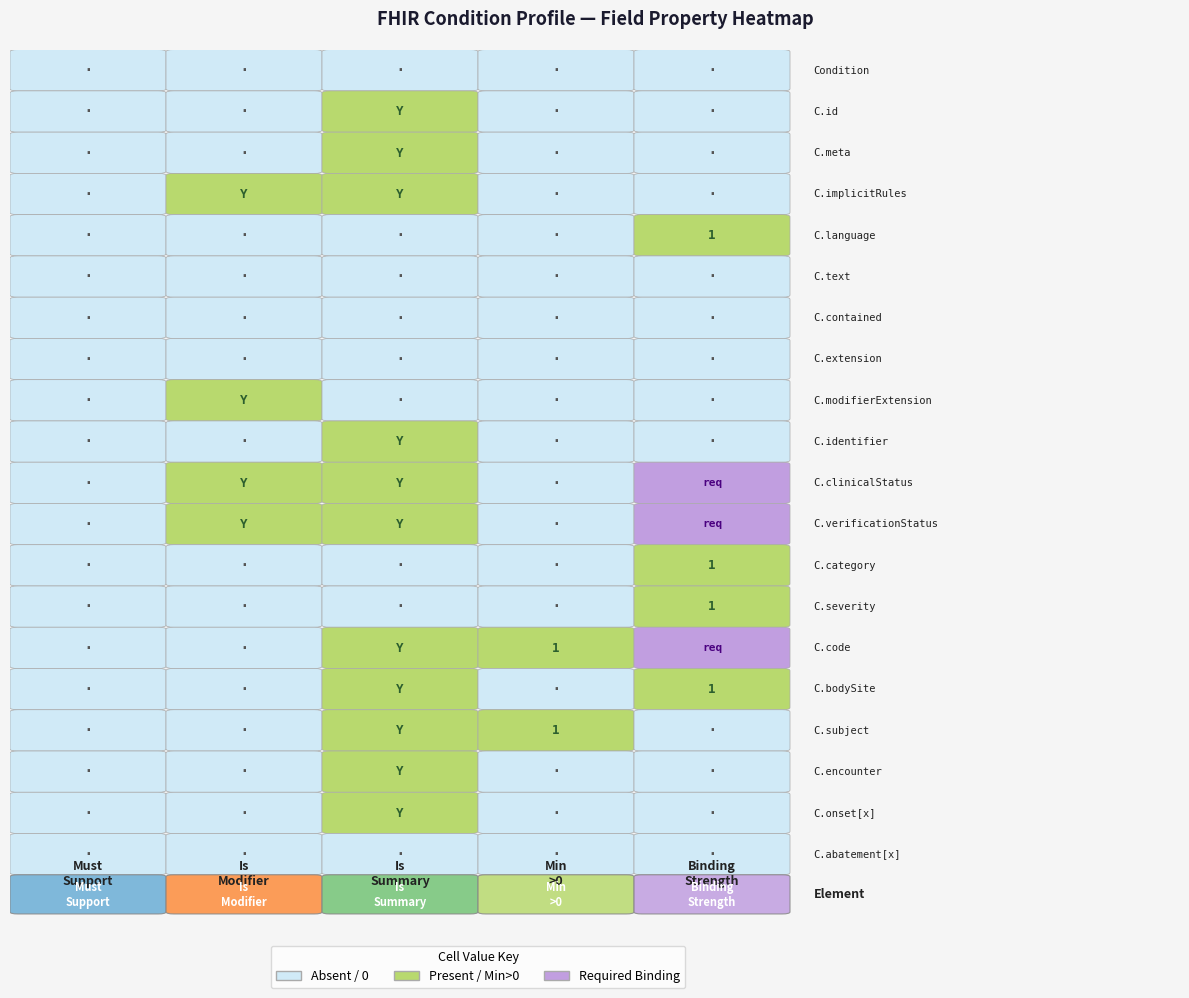

What is the sum of all Is Summary? values?

11